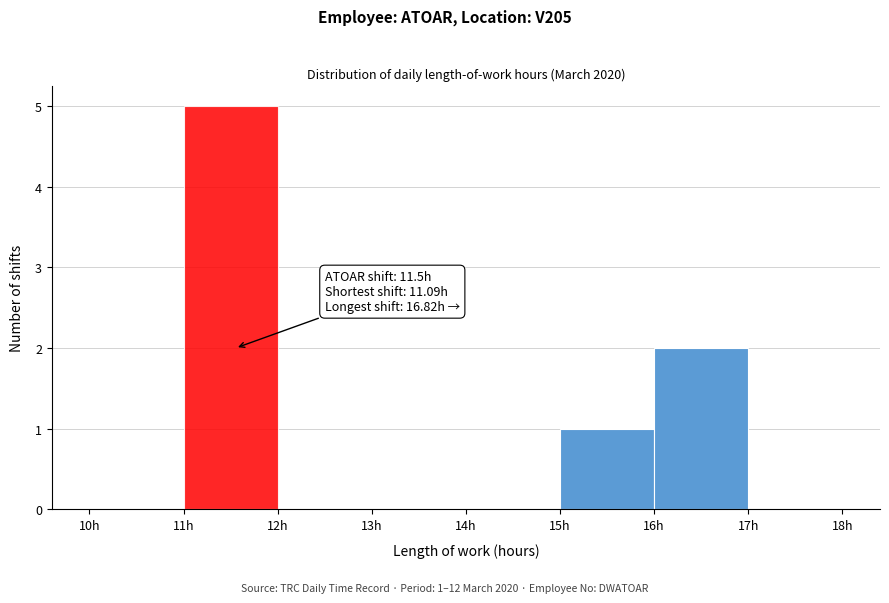

Over which range of the x-axis is the bar tallest?

11 to 12